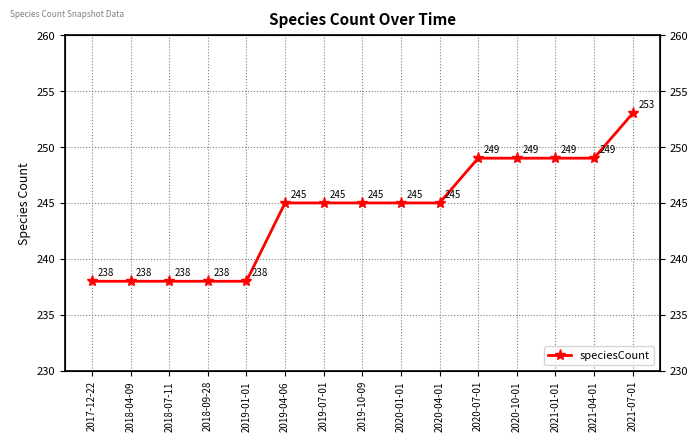

Read the value at 2021-04-01, to the nearest 5.

250